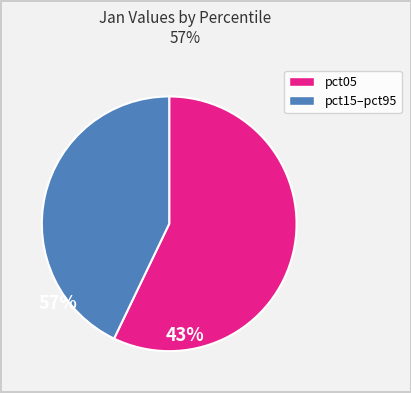

Is there a majority slice in this chart?

Yes